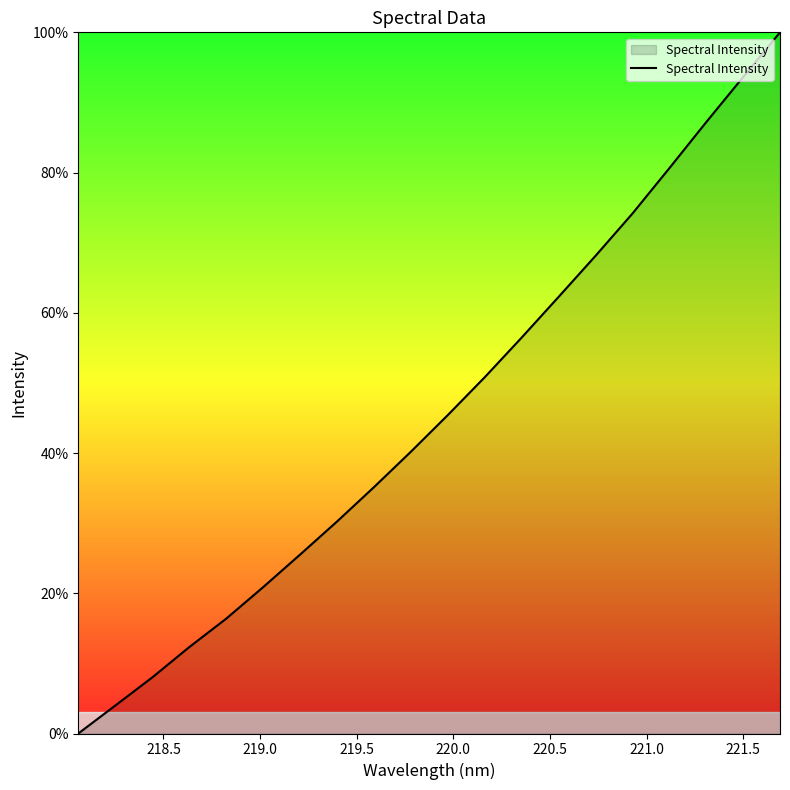

What is the greatest value displayed?

100.0